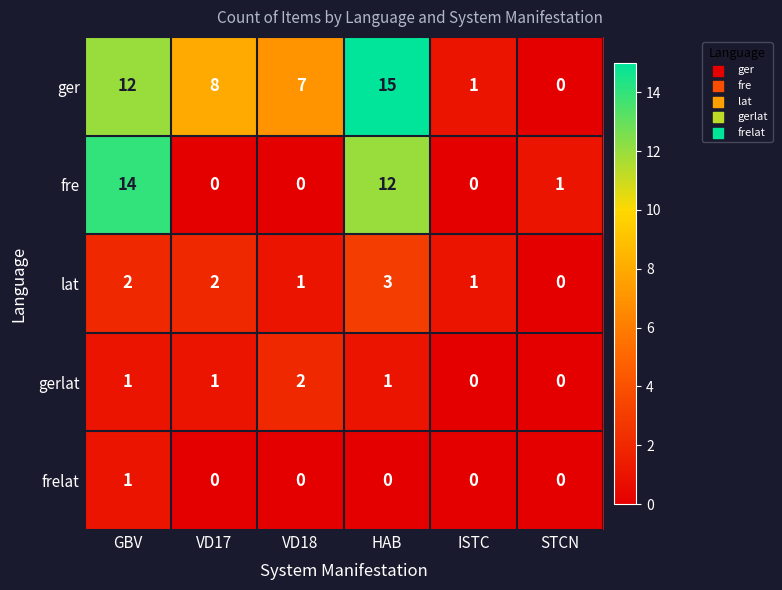

Reading right to left, transcribe all the data shown in this chart.

ger: STCN=0	ISTC=1	HAB=15	VD18=7	VD17=8	GBV=12
fre: STCN=1	ISTC=0	HAB=12	VD18=0	VD17=0	GBV=14
lat: STCN=0	ISTC=1	HAB=3	VD18=1	VD17=2	GBV=2
gerlat: STCN=0	ISTC=0	HAB=1	VD18=2	VD17=1	GBV=1
frelat: STCN=0	ISTC=0	HAB=0	VD18=0	VD17=0	GBV=1